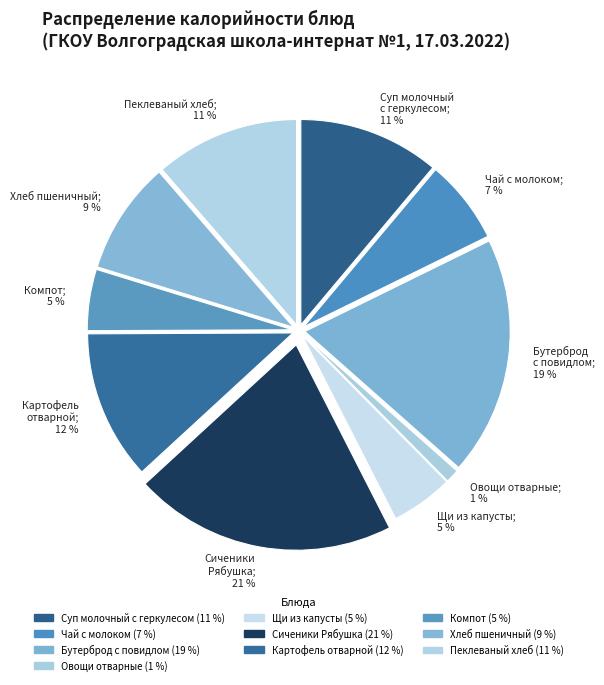

Is it true that Суп молочный с геркулесом; 11 % is 1% of the pie?

False